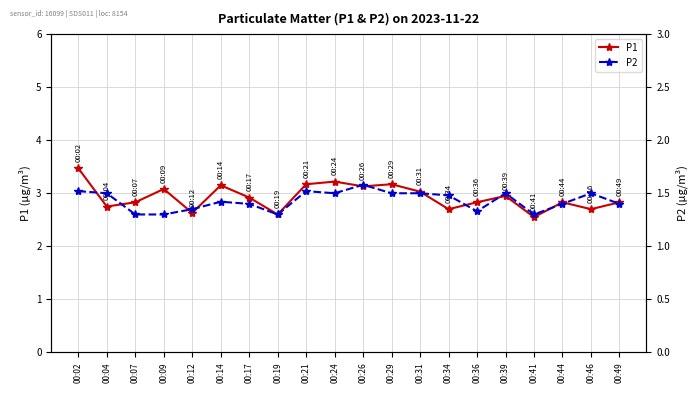

Is this an area chart (filled region under the line)?

No